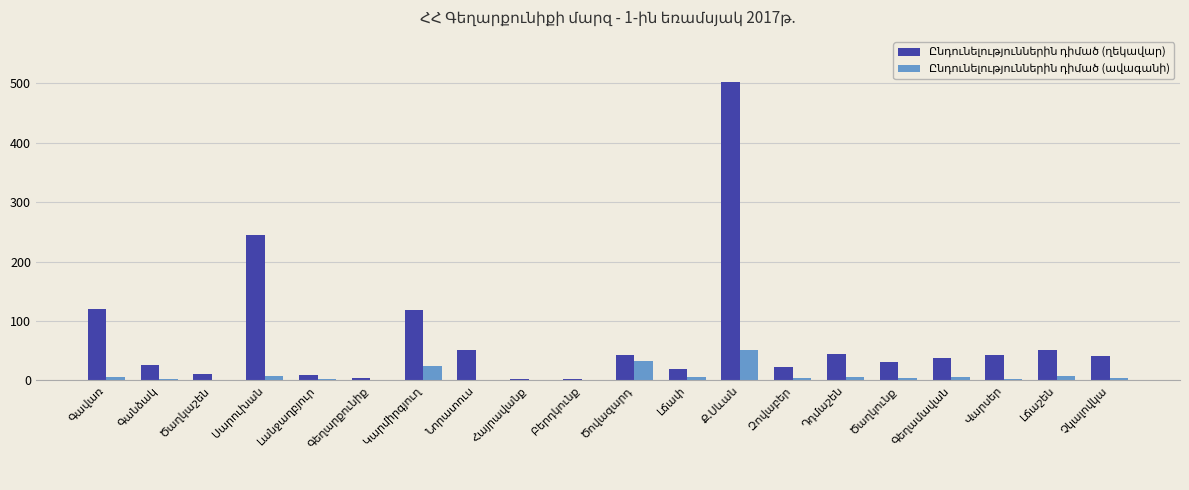

What is the maximum value shown in the chart?

503